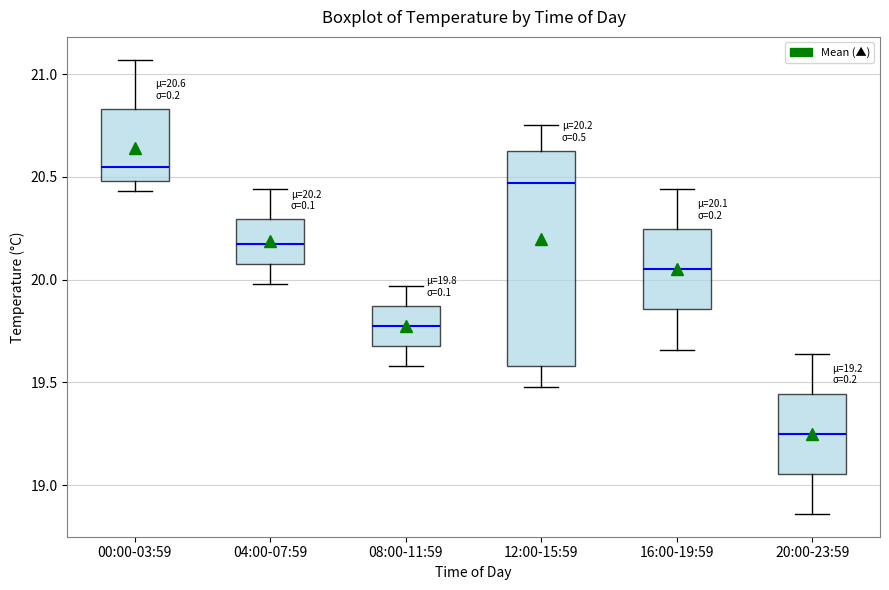

Which box has the highest median line?

00:00-03:59